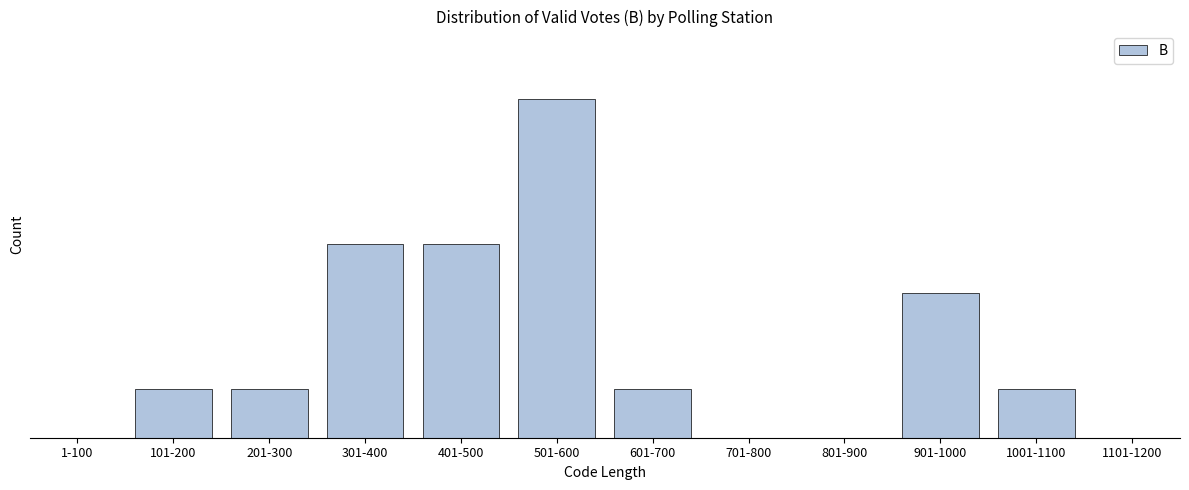

Are the bars horizontal?

No